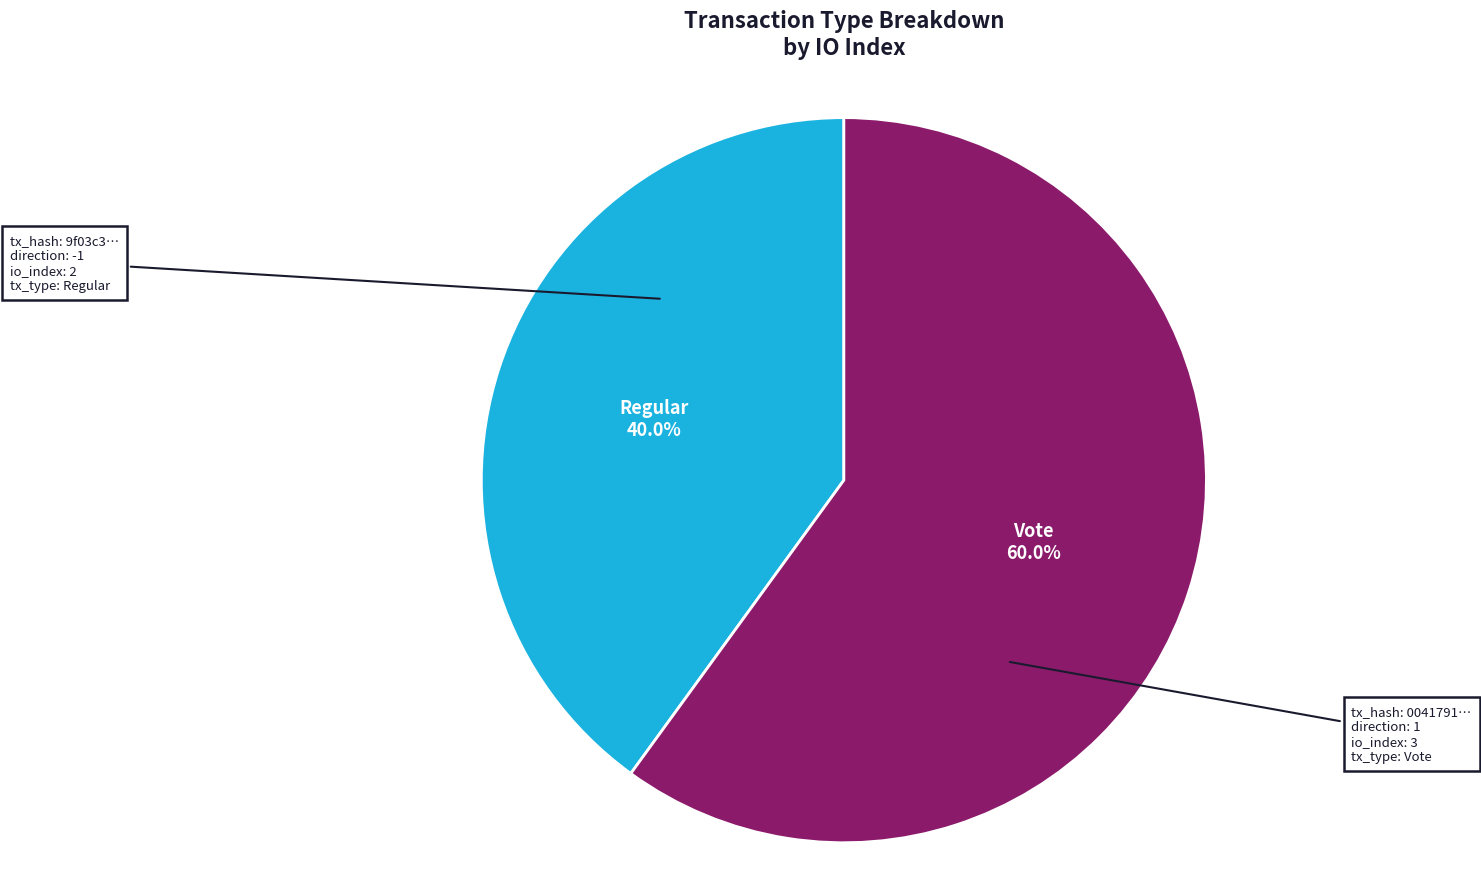

How many slices are in this pie chart?

2